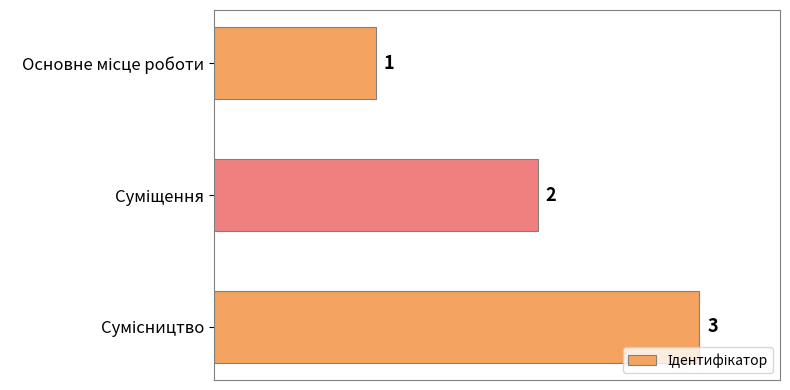

How many series are shown in this chart?

1